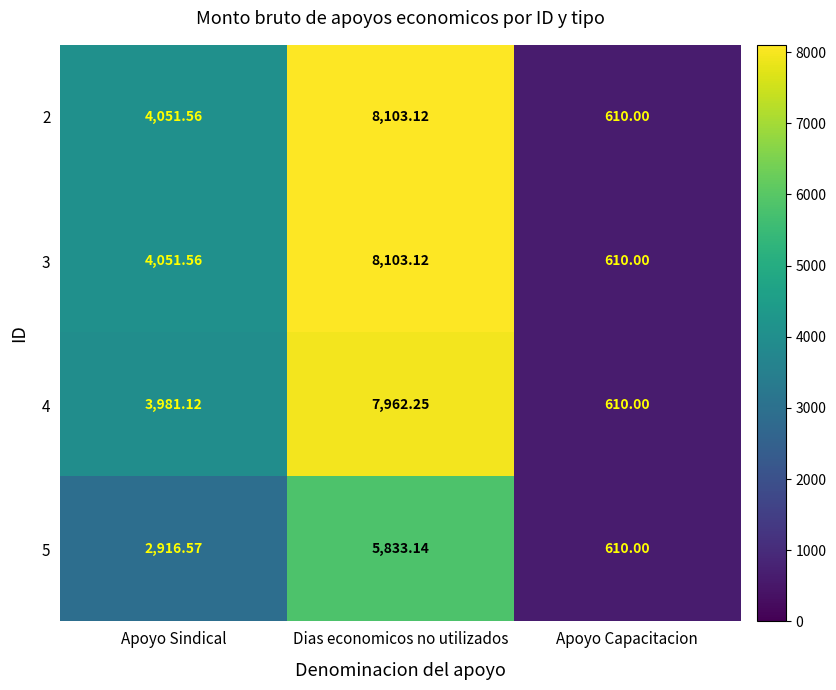

List the labels in order of 2 value, largest first.

Dias economicos no utilizados, Apoyo Sindical, Apoyo Capacitacion